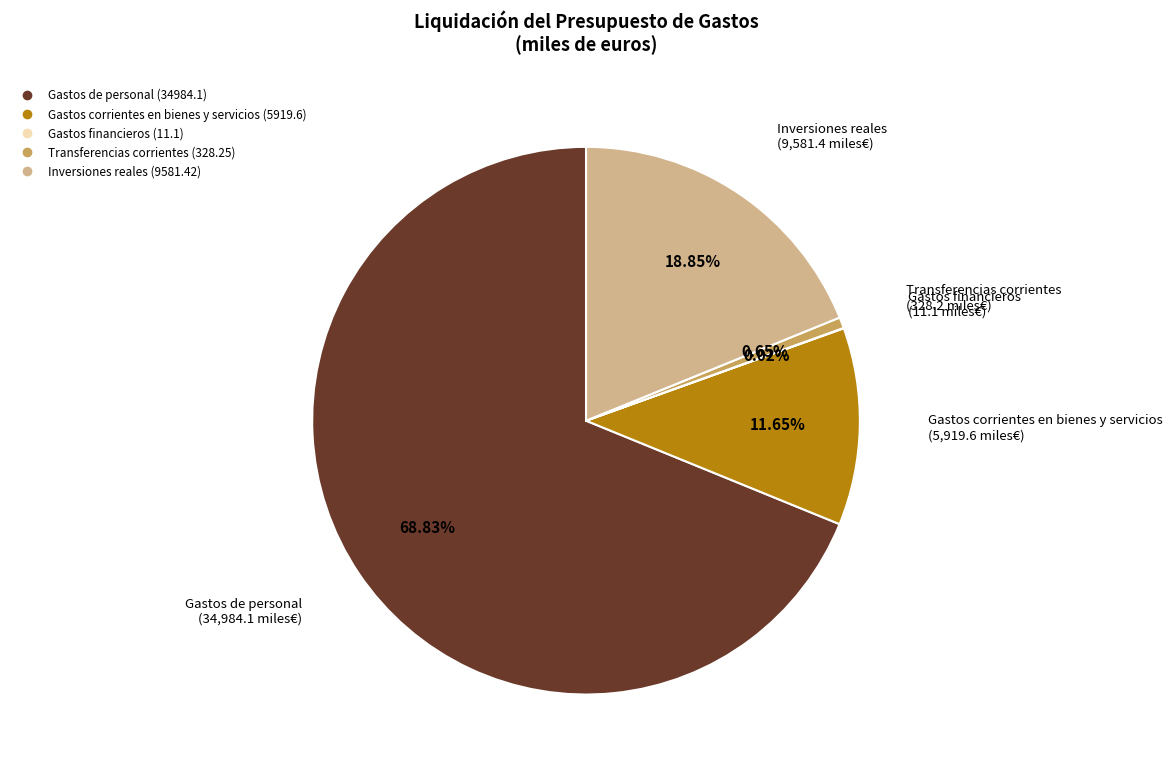

Do Gastos corrientes en bienes y servicios and Transferencias corrientes together represent more than half of the pie?

No